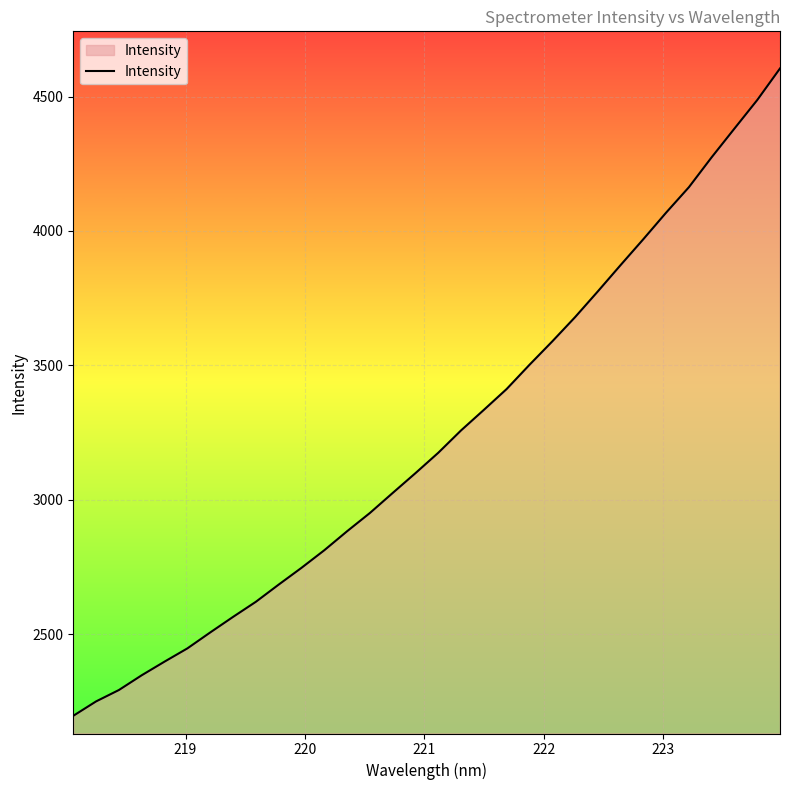

What is the minimum value shown in the chart?

2195.8